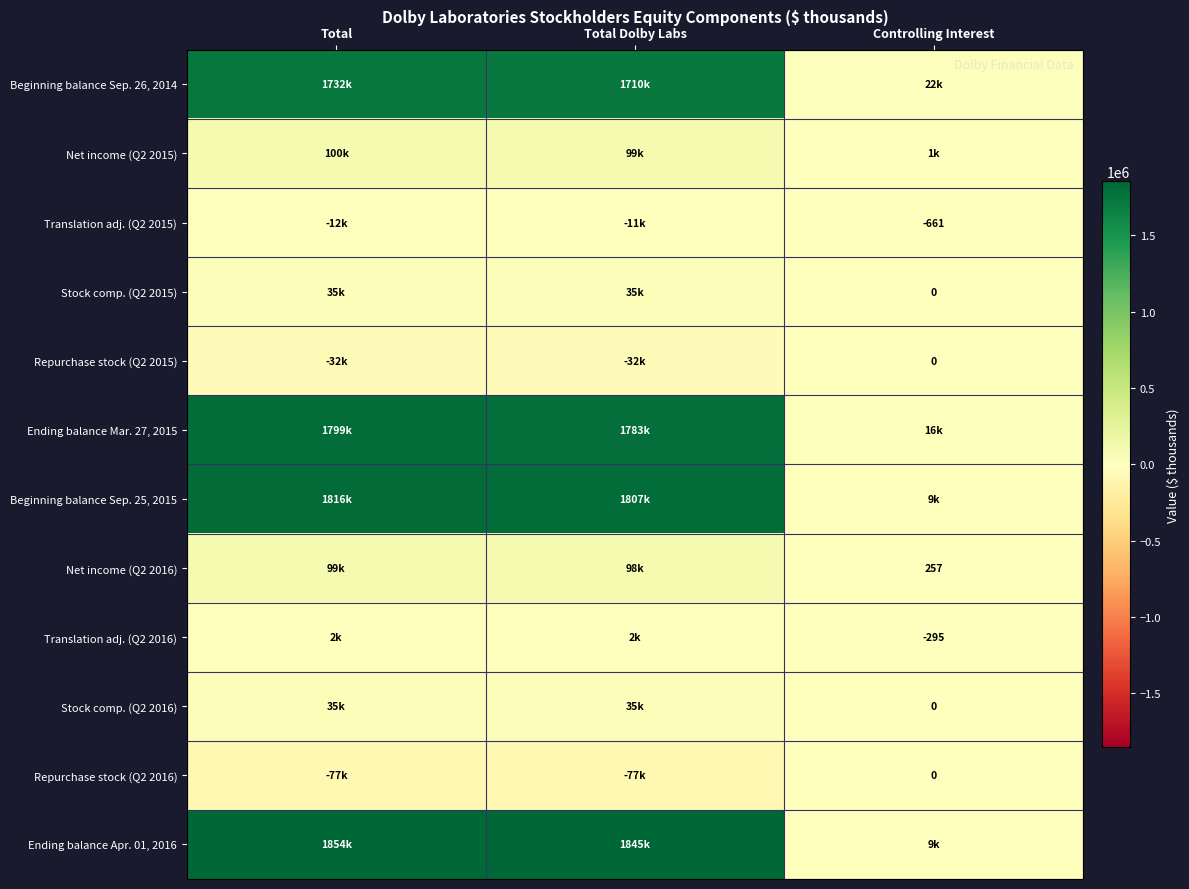

Is the value of Net income (Q2 2015) at Total Dolby Labs greater than the value of Stock comp. (Q2 2015) at Total Dolby Labs?

Yes